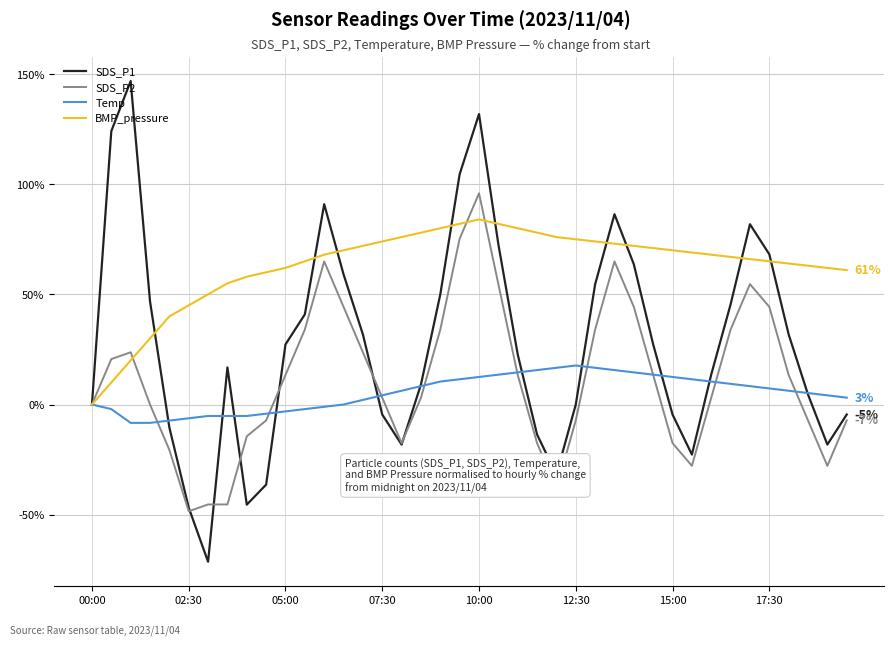

Which series has the largest total across all categories?

BMP_pressure